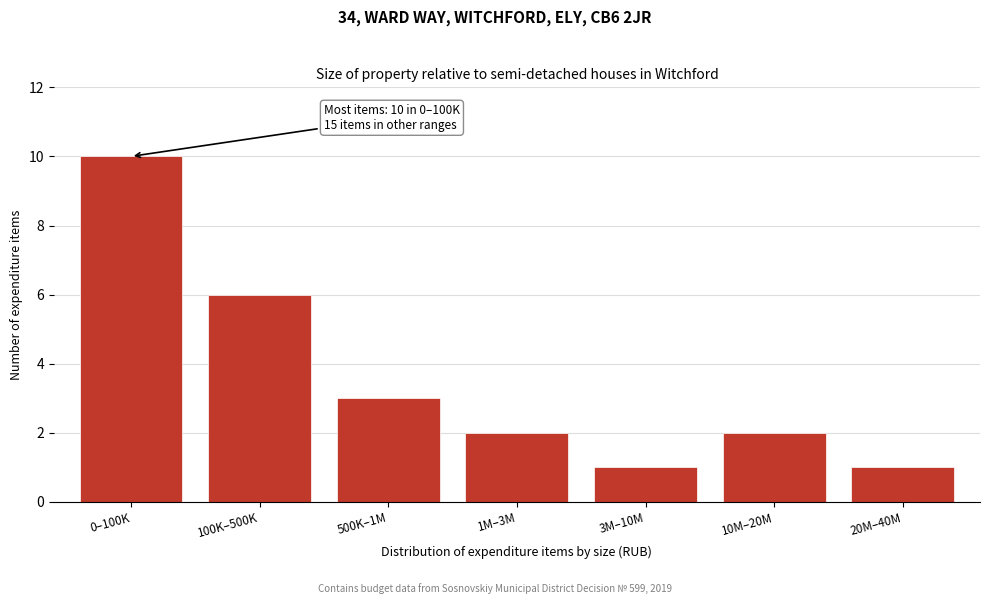

Reading right to left, transcribe all the data shown in this chart.

1	2	1	2	3	6	10